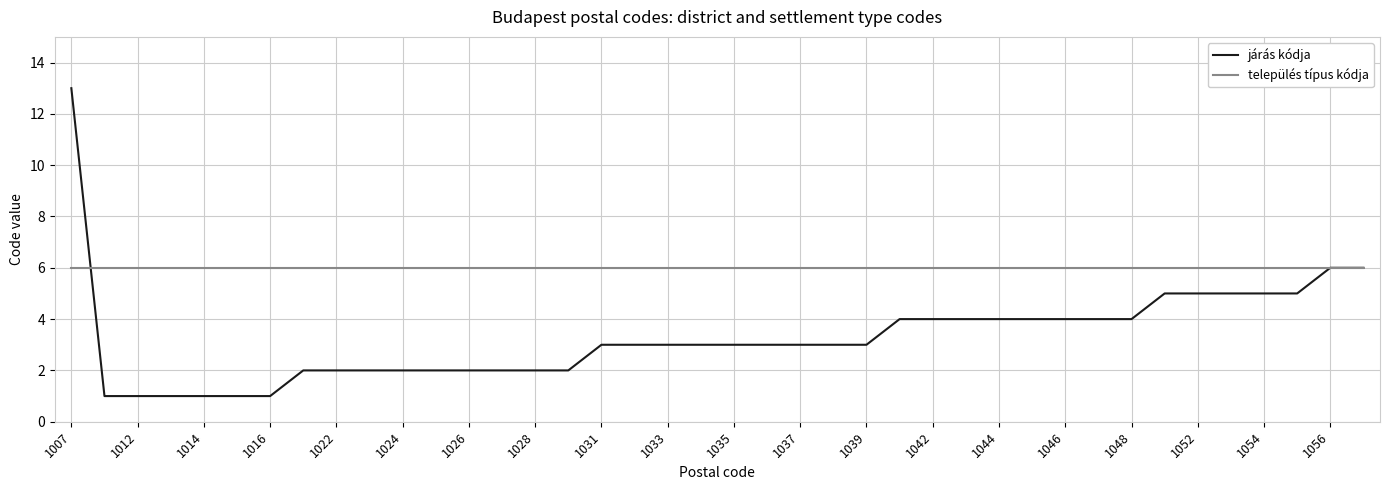

Rank the series by their maximum value, from highest to lowest.

járás kódja, település típus kódja